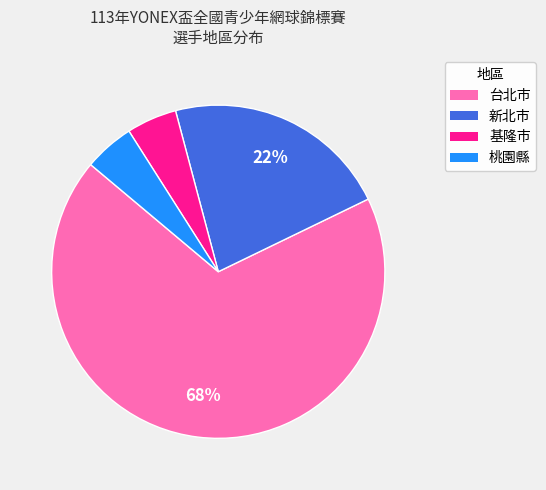

True or false: 桃園縣 accounts for 5% of the total.

True